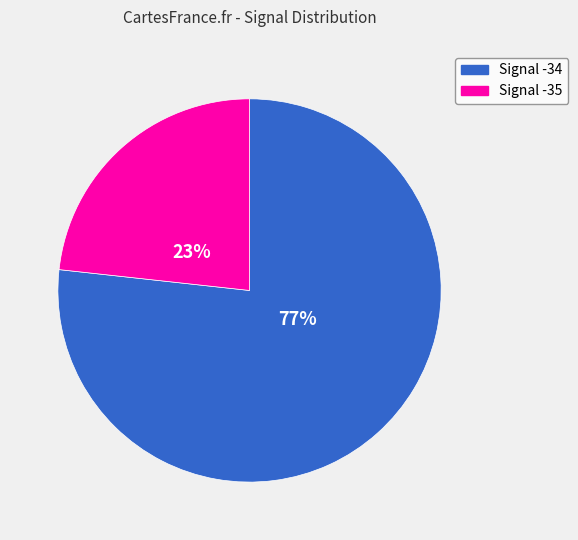

How many segments does this pie chart have?

2